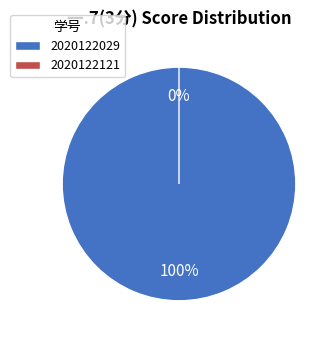

Count the number of slices in the pie.

2